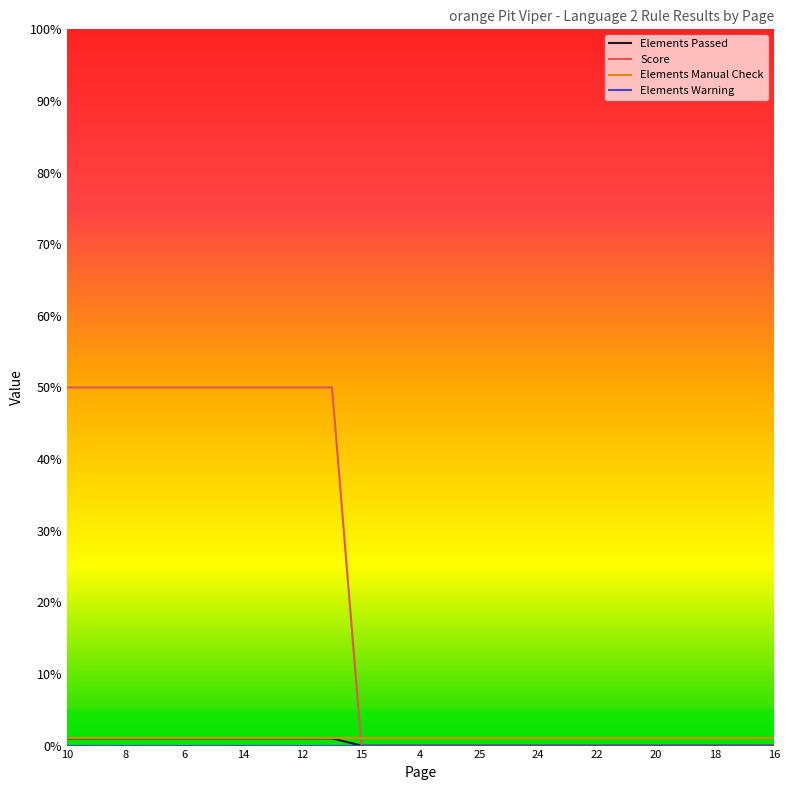

Which series has the largest range (max minus min)?

Score